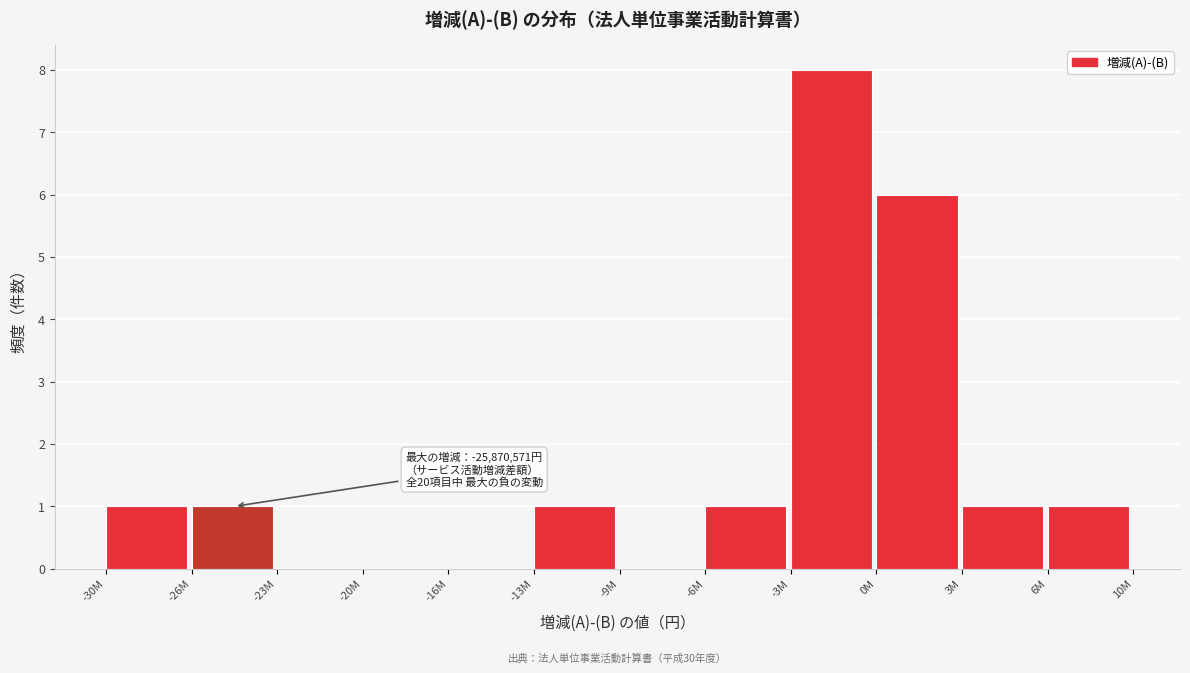

Reading left to right, extract all data points from this chart.

-30M=1	-26M=1	-23M=0	-20M=0	-16M=0	-13M=1	-9M=0	-6M=1	-3M=8	0M=6	3M=1	6M=1